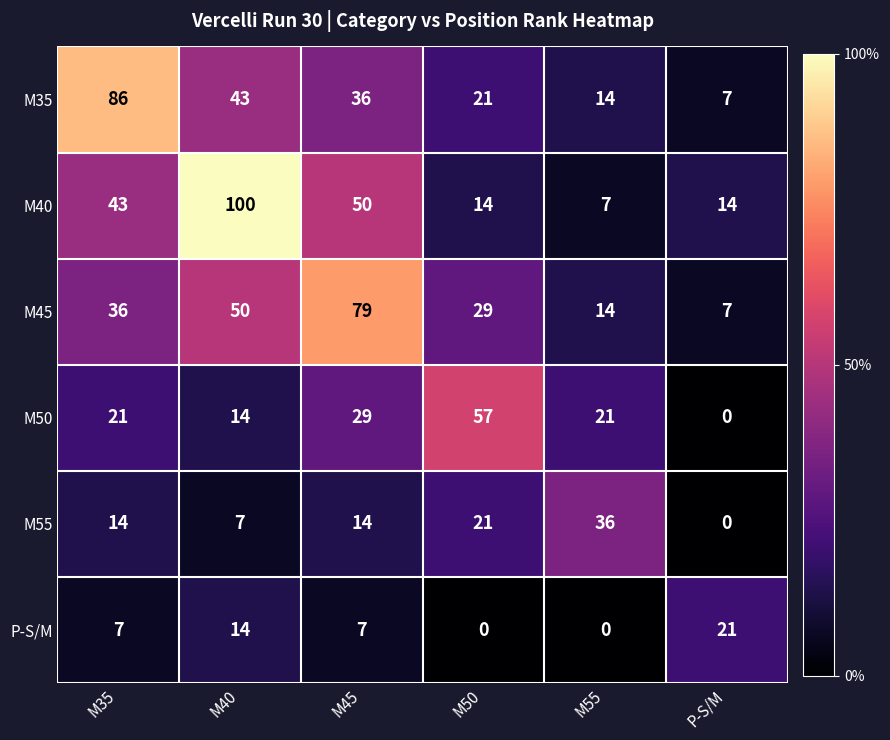

At which category does the chart reach its peak across all series?

M40